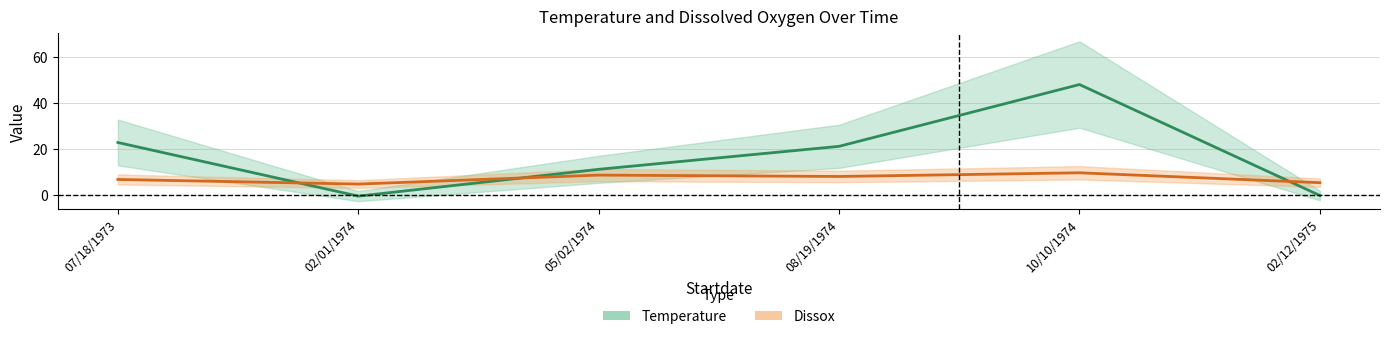

Which series has the widest spread of values?

Temperature